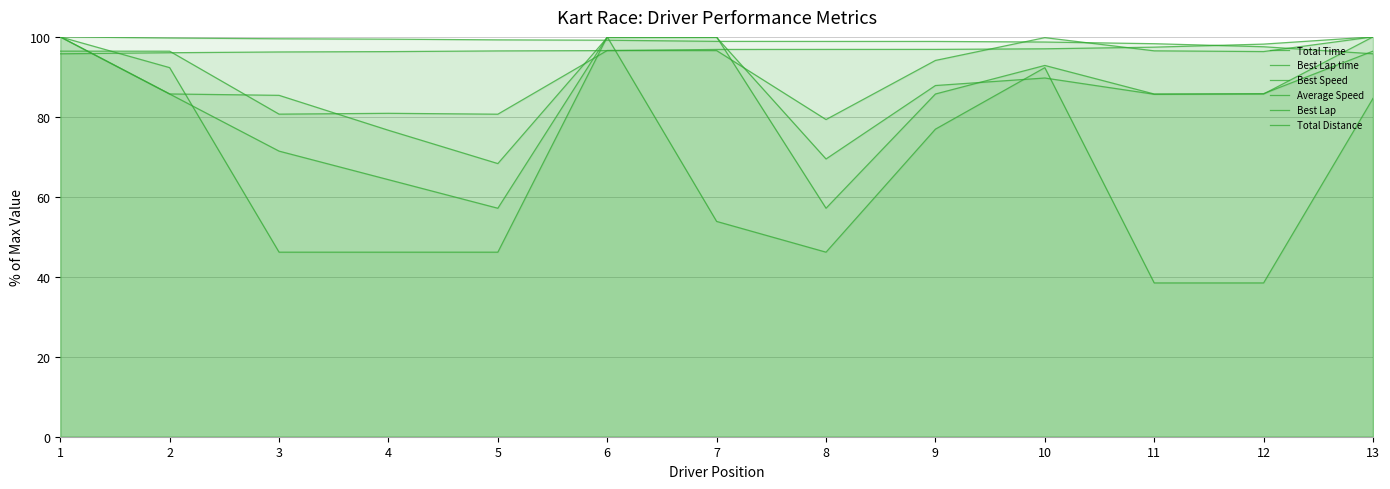

Where does the Best Lap time series first go above 96?

2